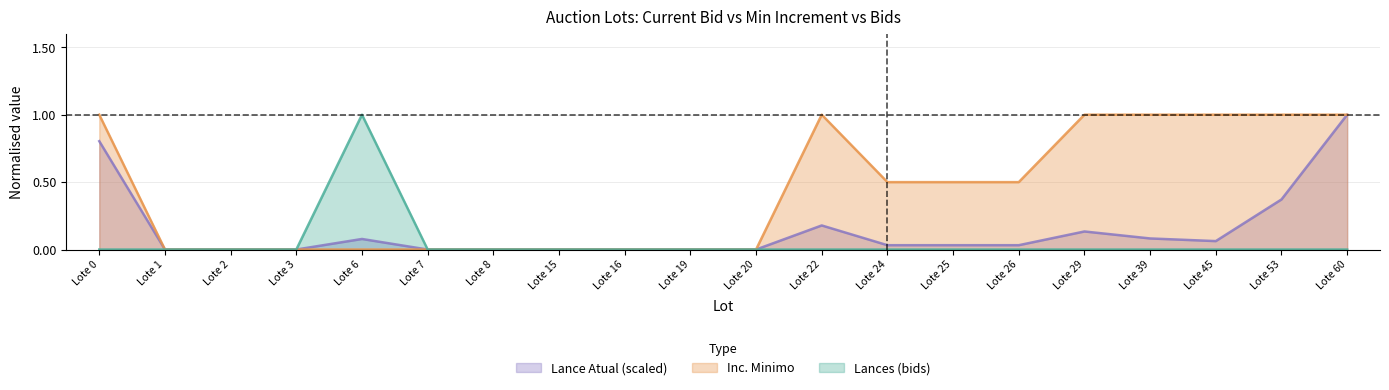

True or false: Lance Atual (scaled) has more than 1 interior local peaks.

True